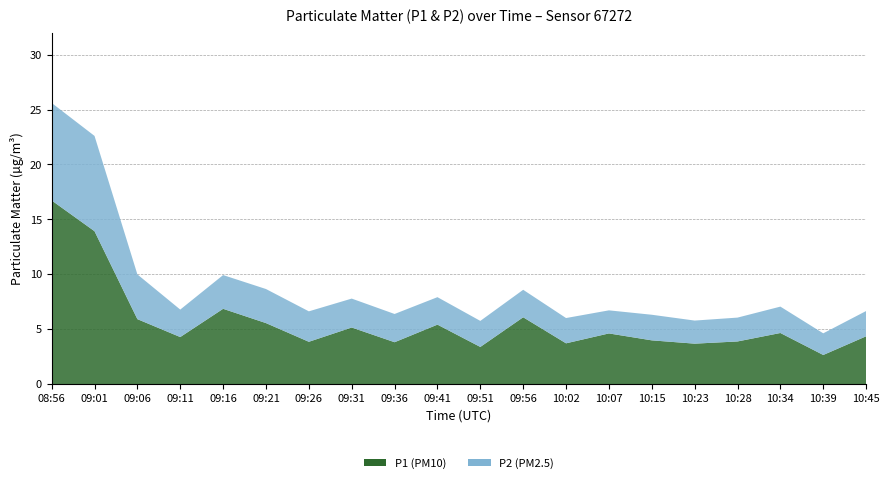

Reading left to right, extract all data points from this chart.

P1: 16.7	13.9	5.9	4.3	6.9	5.6	3.9	5.2	3.8	5.4	3.4	6.1	3.7	4.6	4.0	3.7	3.9	4.7	2.7	4.4
P2: 8.9	8.7	4.1	2.5	3.1	3.1	2.8	2.6	2.6	2.5	2.4	2.5	2.3	2.1	2.3	2.1	2.2	2.4	2.0	2.3